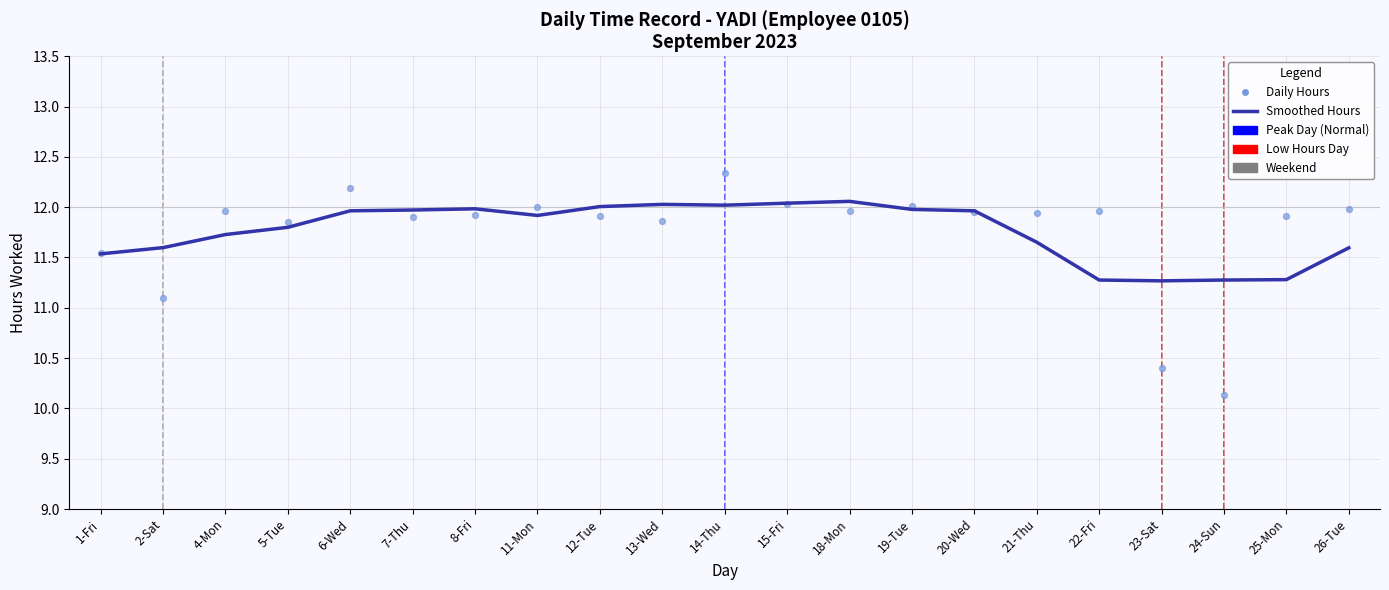

At which category is the sum across all series the highest?

14-Thu